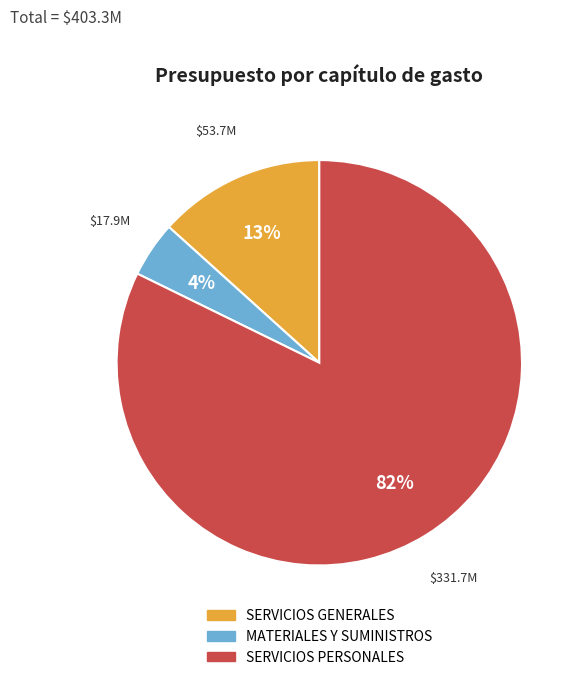

Is it true that SERVICIOS PERSONALES is 82% of the pie?

True